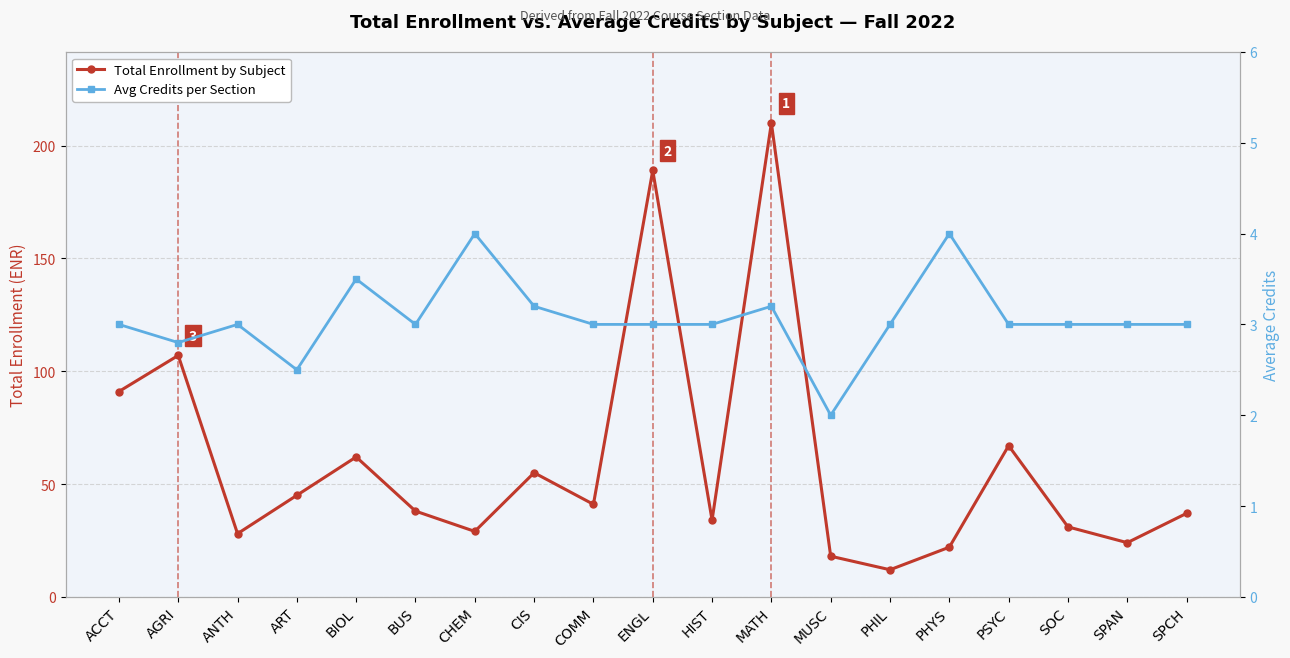

What value does the Avg Credits per Section series have at MUSC?

2.0